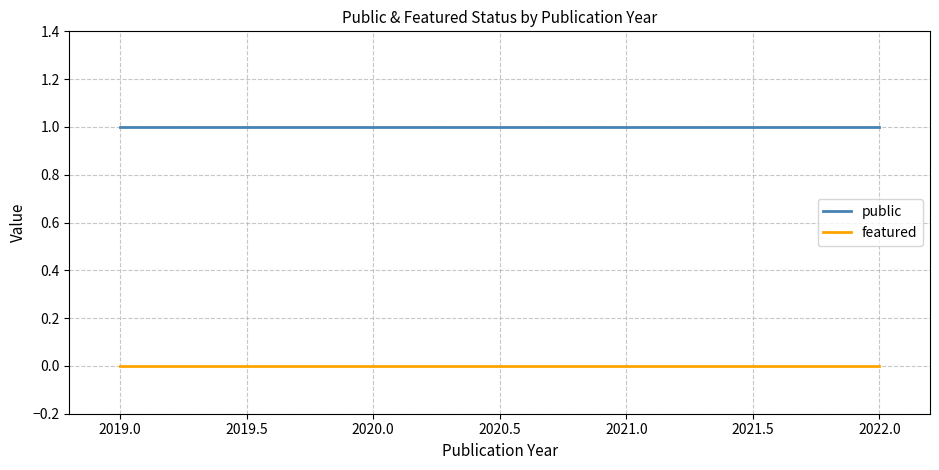

What is the label of the 4th point from the right?

2020.0